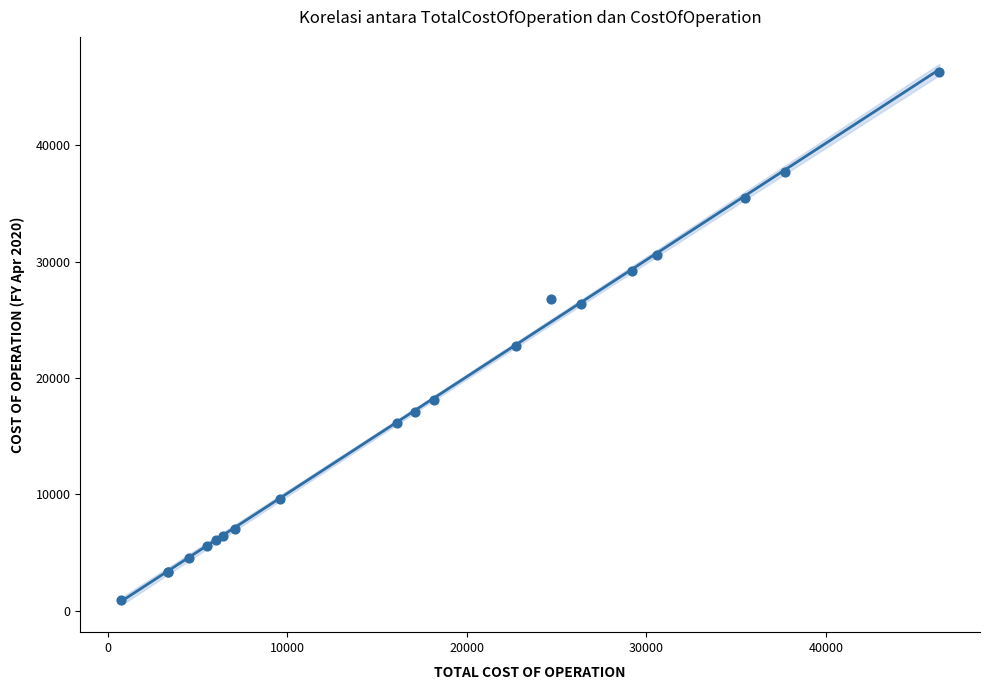

What Y value in the scatter plot is closest to 23598?

22733.4